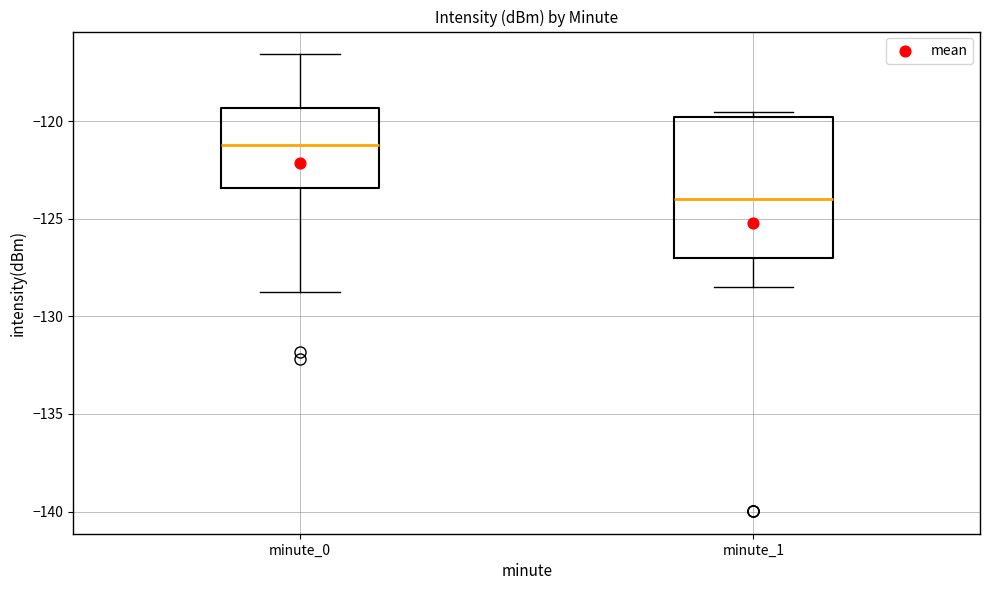

Reading left to right, transcribe this box plot: for each box, give where its median line is, the range the box spans, and where its two whiskers end, as read against the y-axis. The values are not printed on the chart, so give them approximately, as read against the axis.

minute_0: median -121.0, box -123.5 to -119.5, whiskers -128.5 to -116.5
minute_1: median -124.0, box -127.0 to -120.0, whiskers -128.5 to -119.5